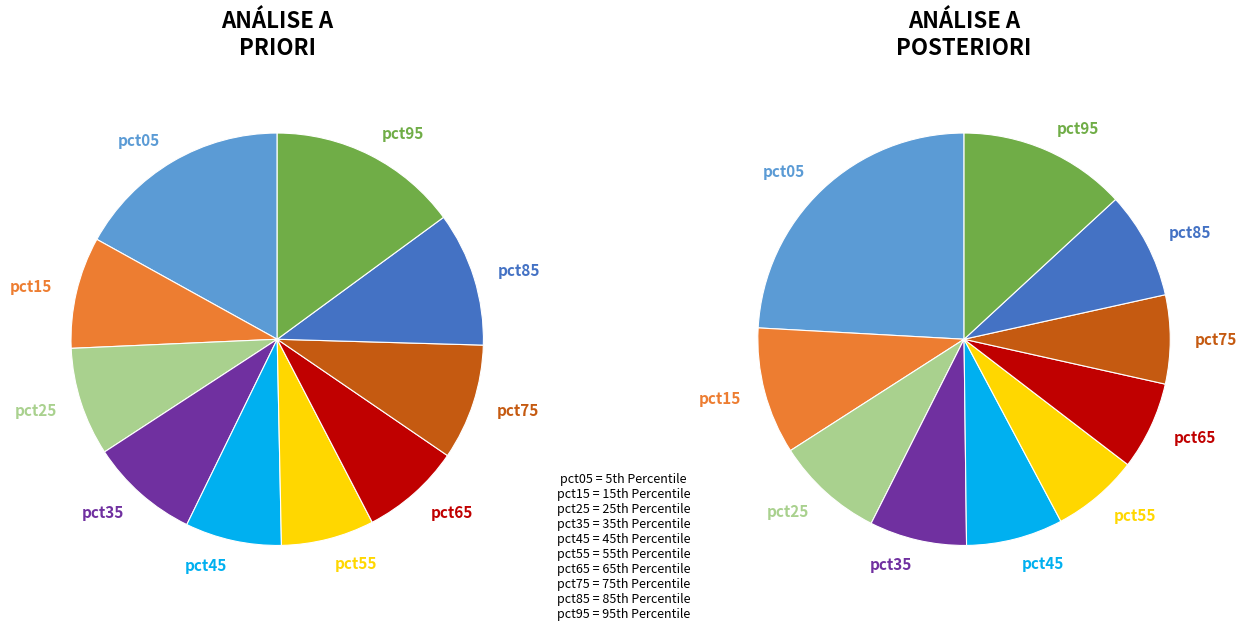

What is the largest slice in the pie chart?

pct05